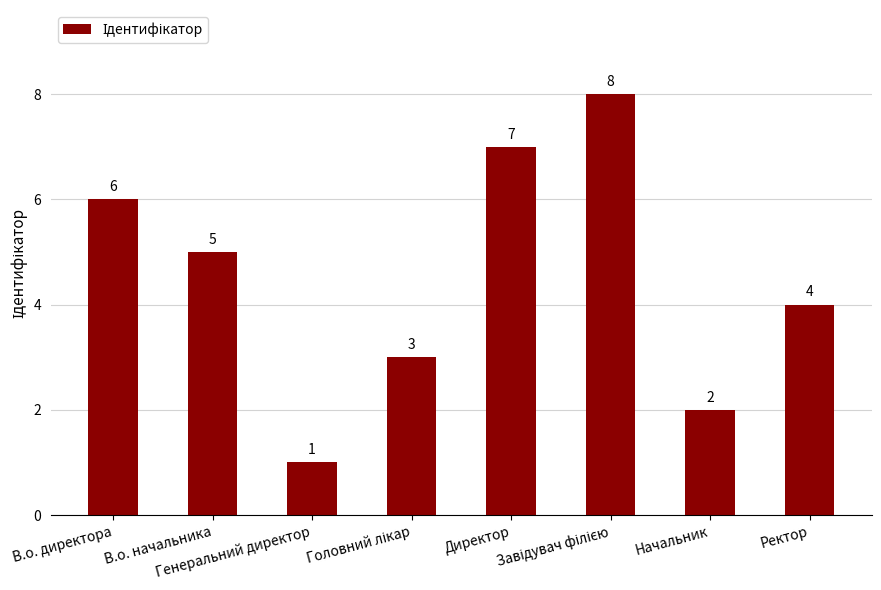

What is the maximum value shown in the chart?

8